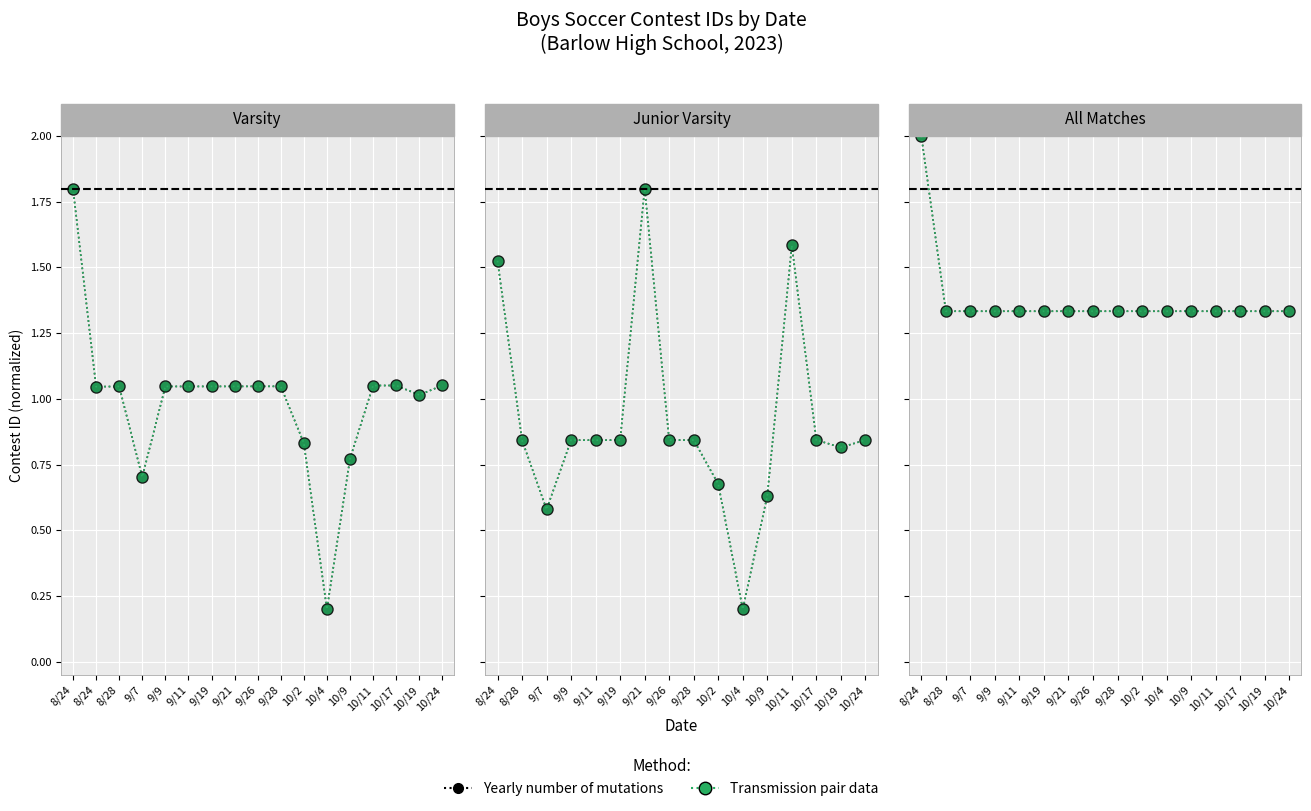

How many Yearly number of mutations values are between 1 and 2?

16